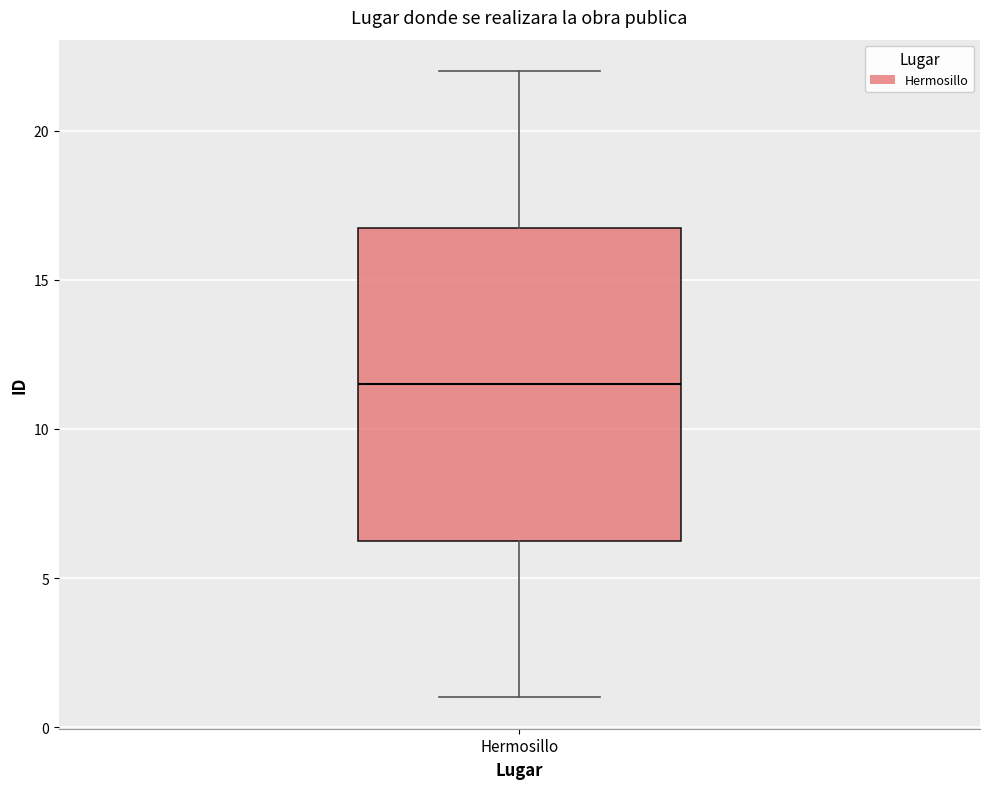

Where does the lower whisker of the box for Hermosillo end on the y-axis? The values are not printed on the chart, so give them approximately, as read against the axis.

1.0